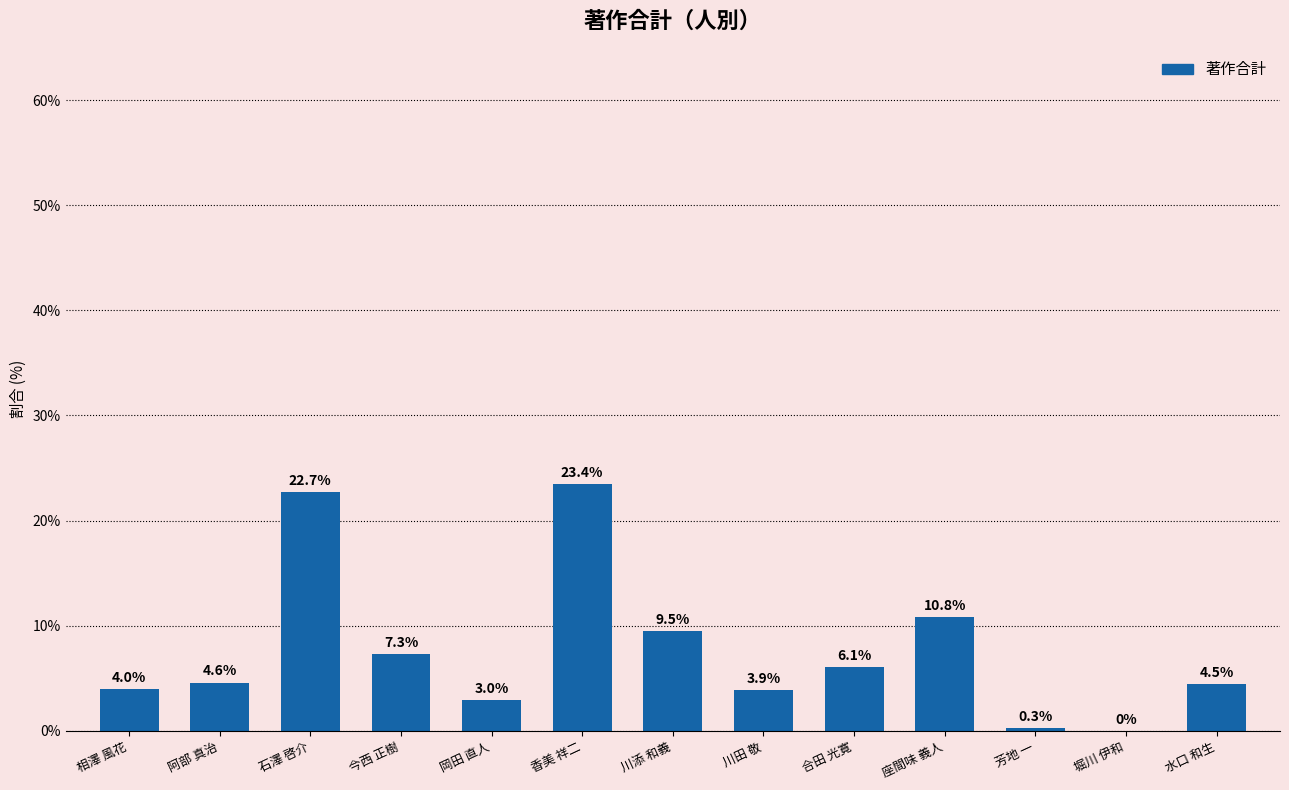

How many data points are above 4?

9